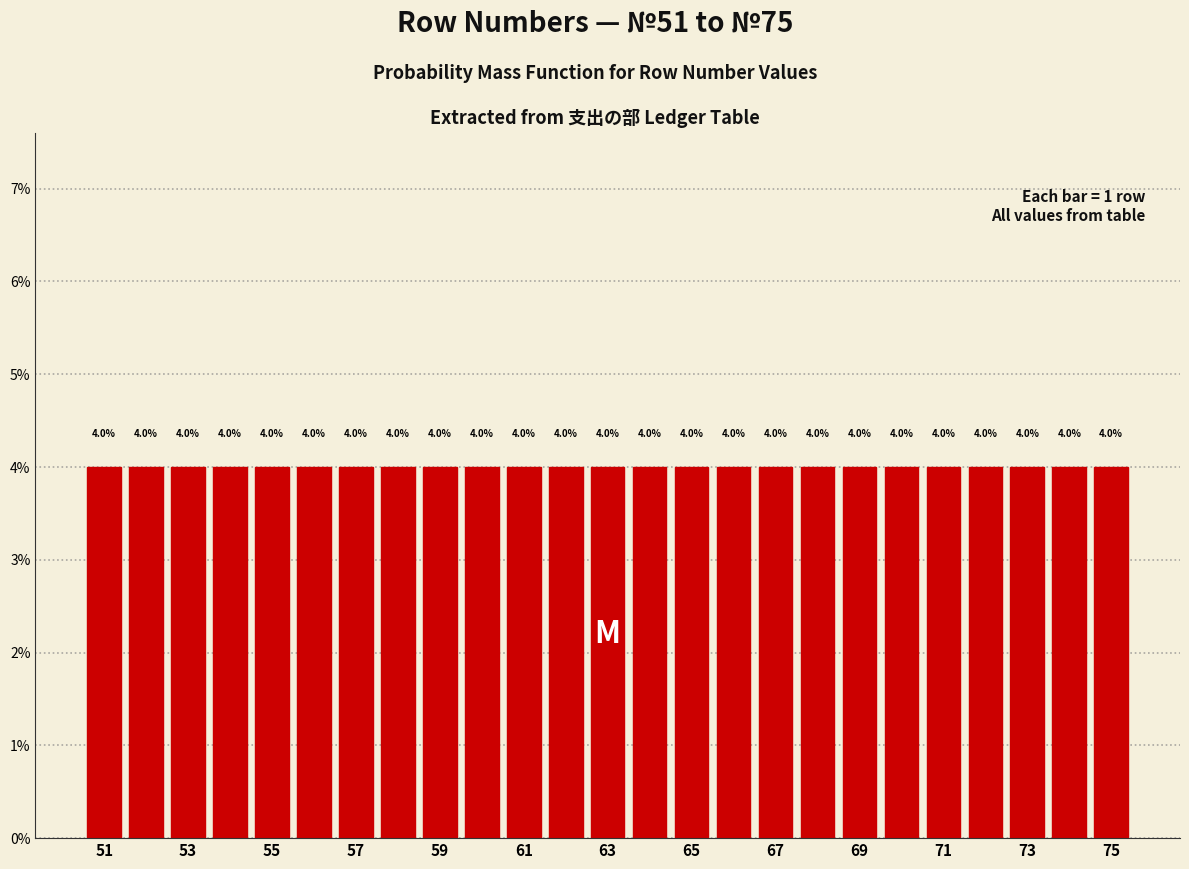

Reading left to right, list every bar in this chart as the range it spans on the x-axis followed by its height. The bar edges are not printed on the chart, so give them approximately, as read against the axis.

50.5 to 51.5: 4.0
51.5 to 52.5: 4.0
52.5 to 53.5: 4.0
53.5 to 54.5: 4.0
54.5 to 55.5: 4.0
55.5 to 56.5: 4.0
56.5 to 57.5: 4.0
57.5 to 58.5: 4.0
58.5 to 59.5: 4.0
59.5 to 60.5: 4.0
60.5 to 61.5: 4.0
61.5 to 62.5: 4.0
62.5 to 63.5: 4.0
63.5 to 64.5: 4.0
64.5 to 65.5: 4.0
65.5 to 66.5: 4.0
66.5 to 67.5: 4.0
67.5 to 68.5: 4.0
68.5 to 69.5: 4.0
69.5 to 70.5: 4.0
70.5 to 71.5: 4.0
71.5 to 72.5: 4.0
72.5 to 73.5: 4.0
73.5 to 74.5: 4.0
74.5 to 75.5: 4.0